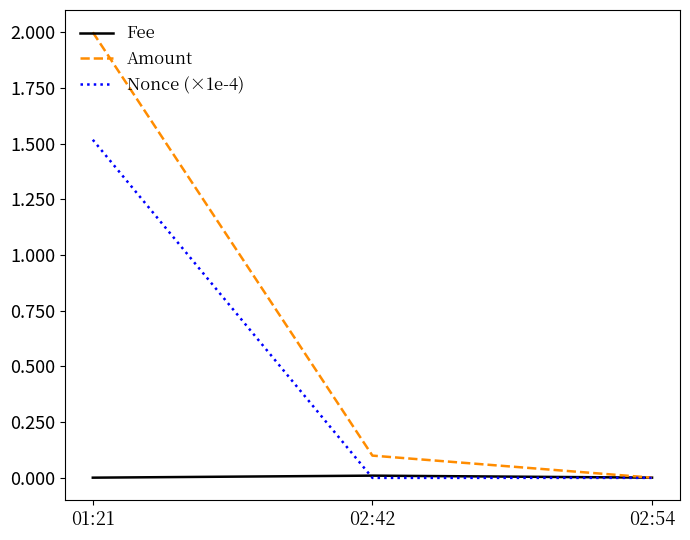

Which series has the widest spread of values?

Amount